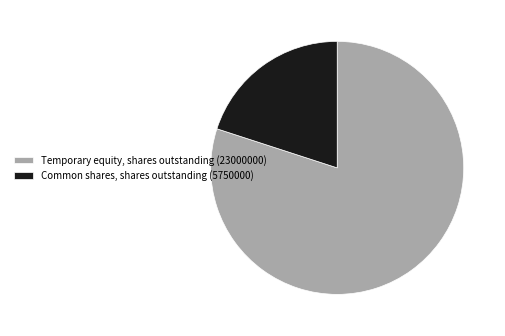

Is the sum of Temporary equity, shares outstanding (23000000) and Common shares, shares outstanding (5750000) greater than half?

Yes